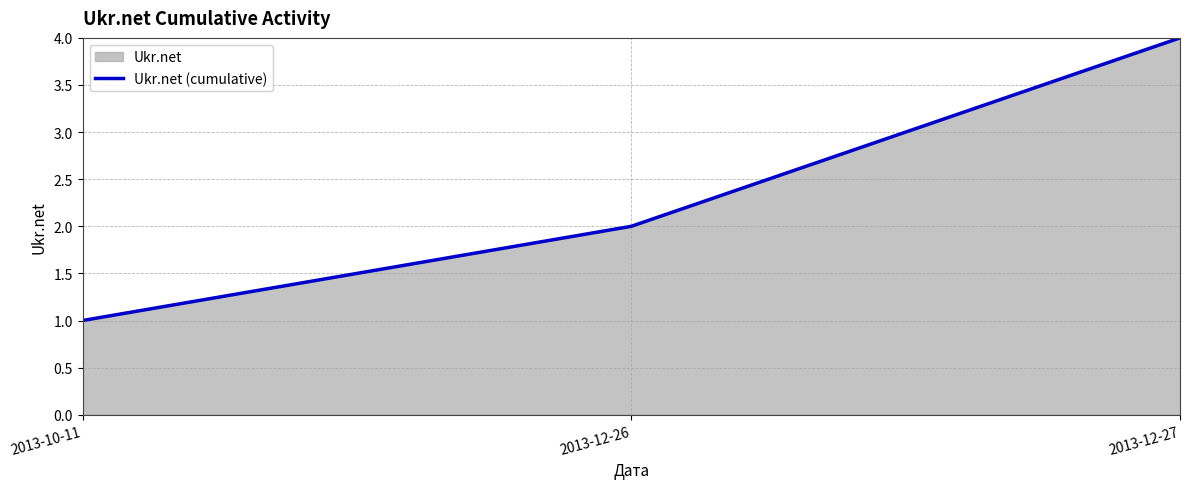

Does the chart display data point markers on the line(s)?

No